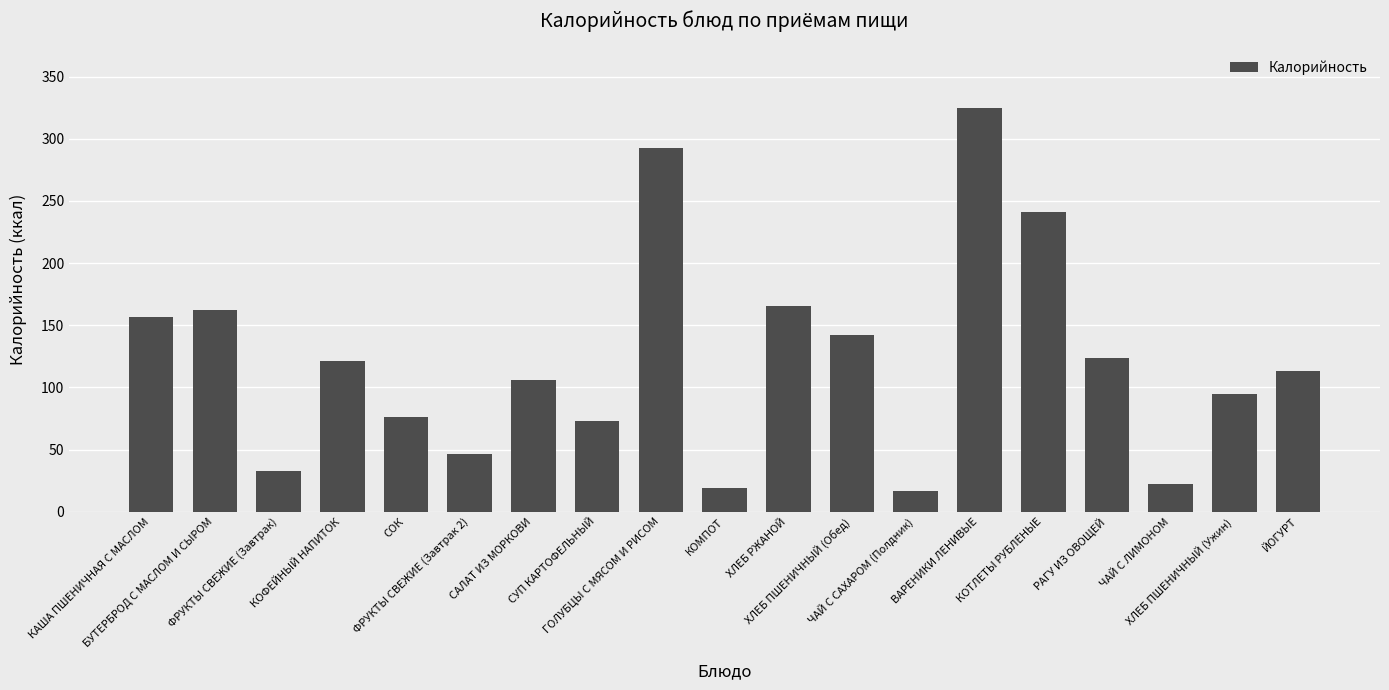

Between КАША ПШЕНИЧНАЯ С МАСЛОМ and СОК, which is larger?

КАША ПШЕНИЧНАЯ С МАСЛОМ